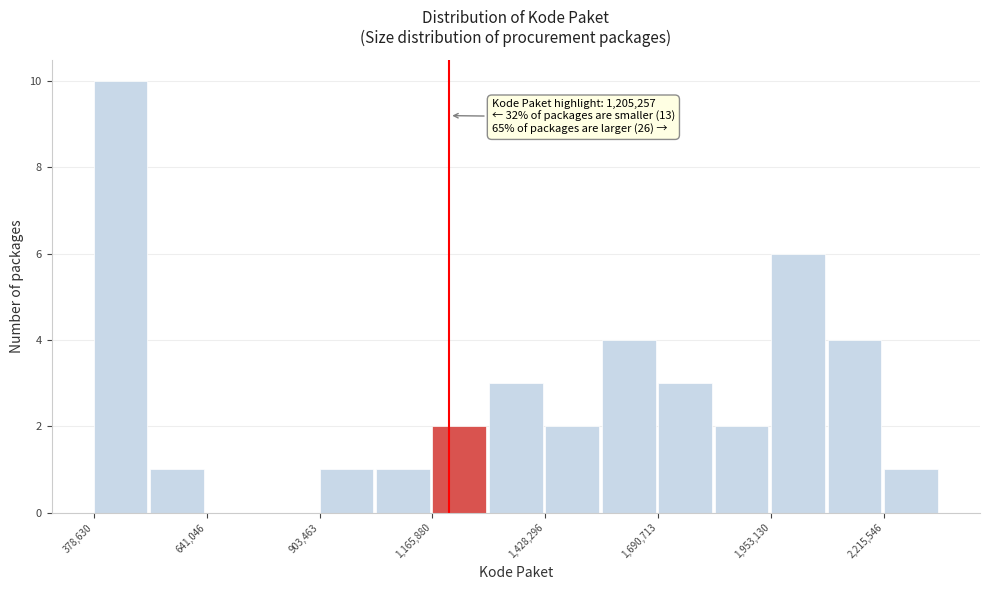

Read against the x-axis, roughly where is the centre of the tallest bar?

450000